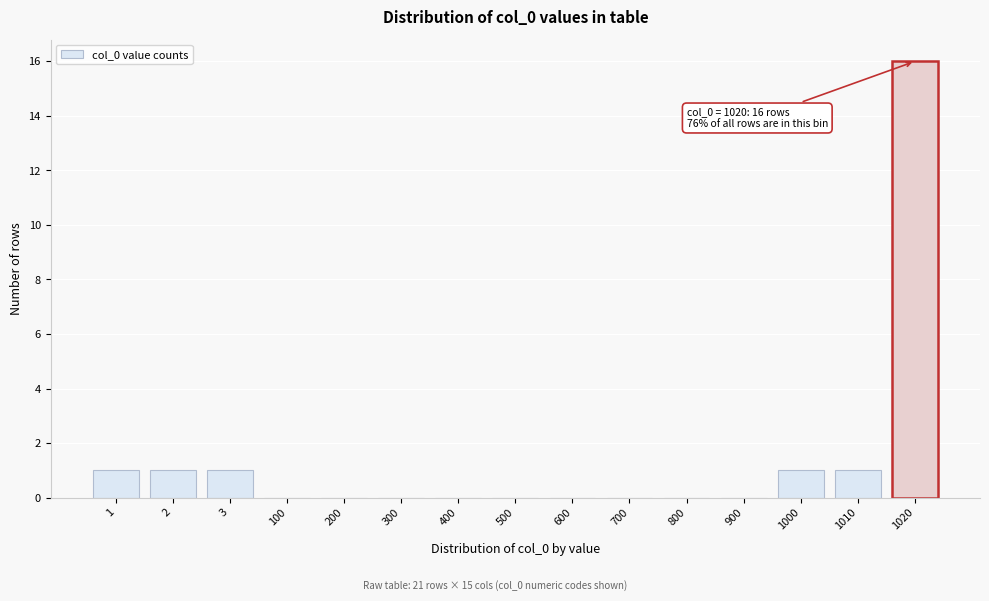

Reading right to left, extract all data points from this chart.

1020=16	1010=1	1000=1	900=0	800=0	700=0	600=0	500=0	400=0	300=0	200=0	100=0	3=1	2=1	1=1